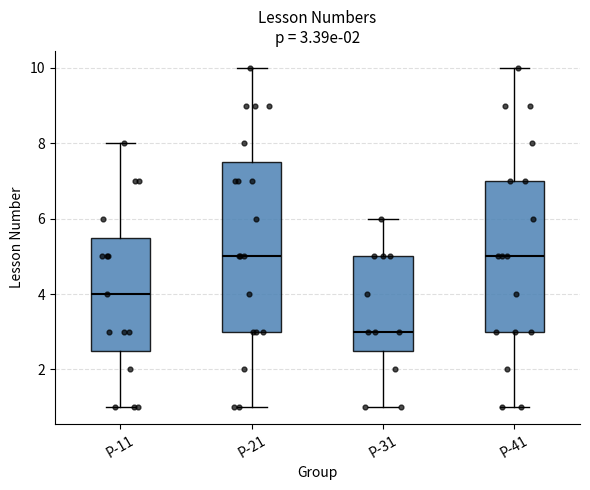

Comparing the boxes themselves (not the whiskers), which one is the tallest?

Р-21